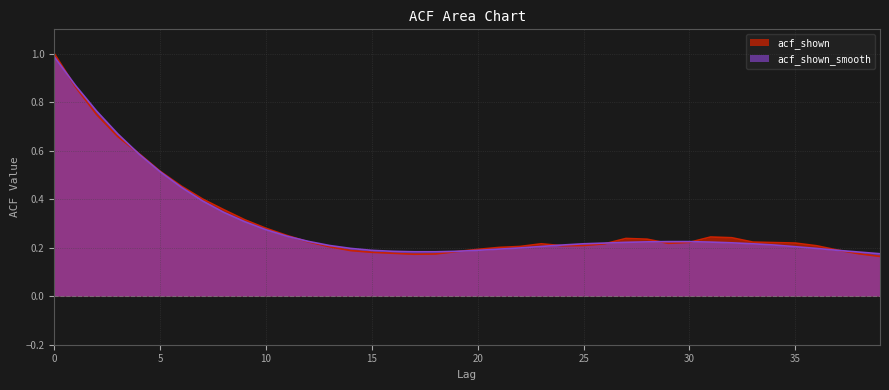

What is the smallest value displayed?

0.2